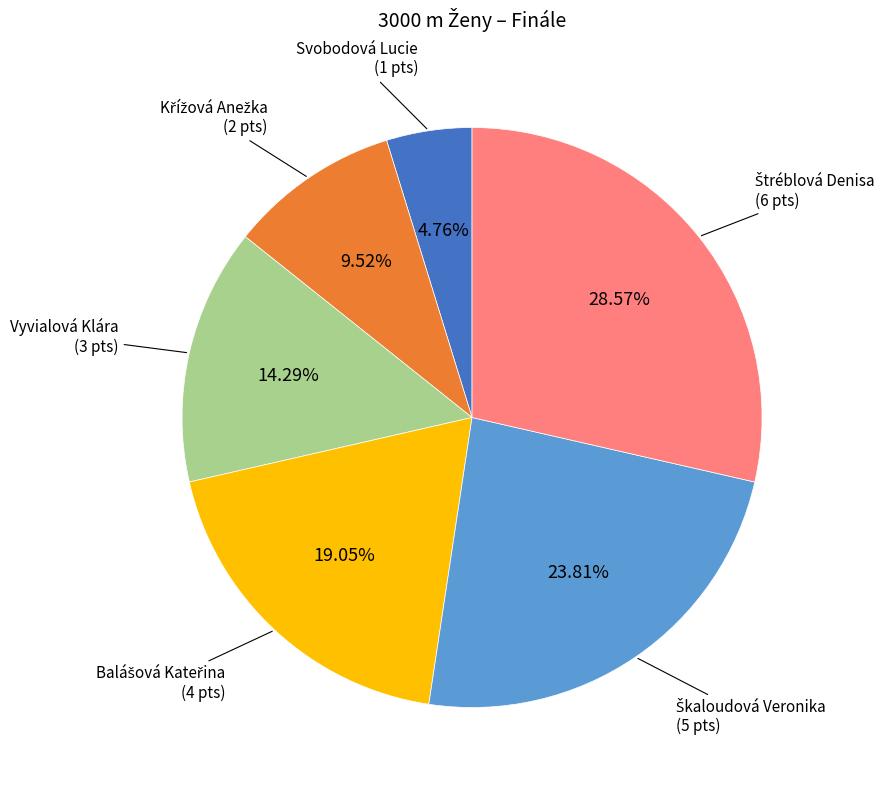

Combined, do Svobodová Lucie and Vyvialová Klára account for over 50%?

No